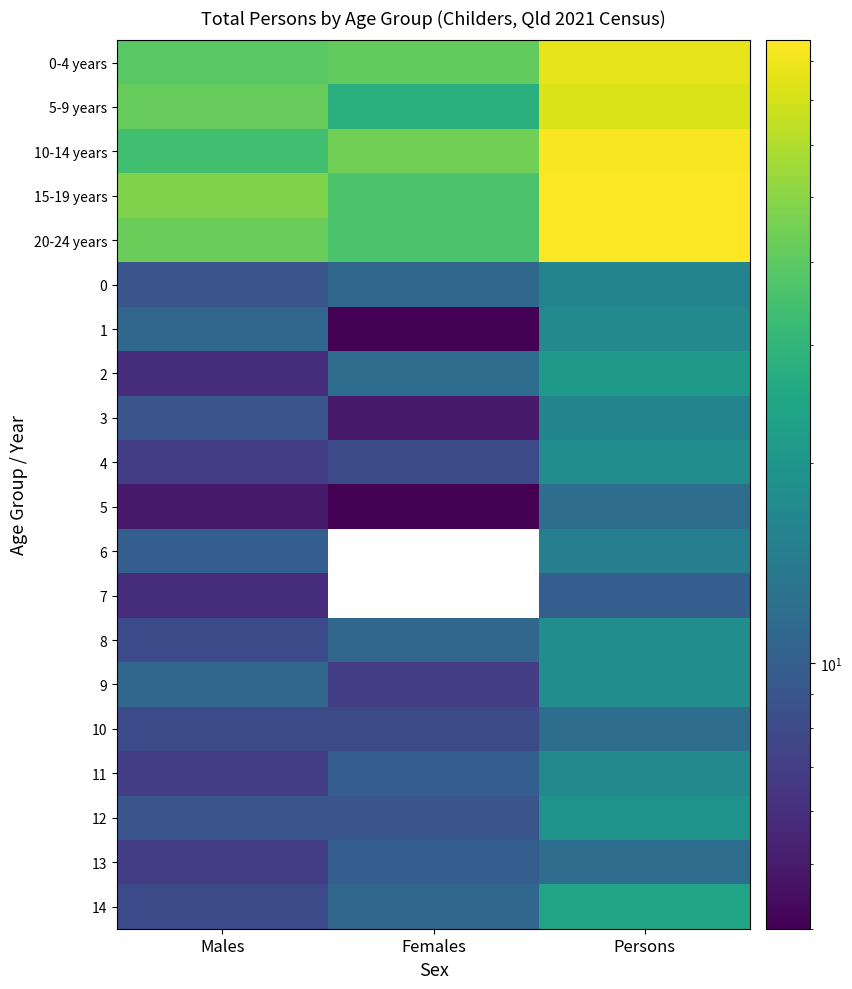

The 5 series shows 5.0 at Males. True or false?

True